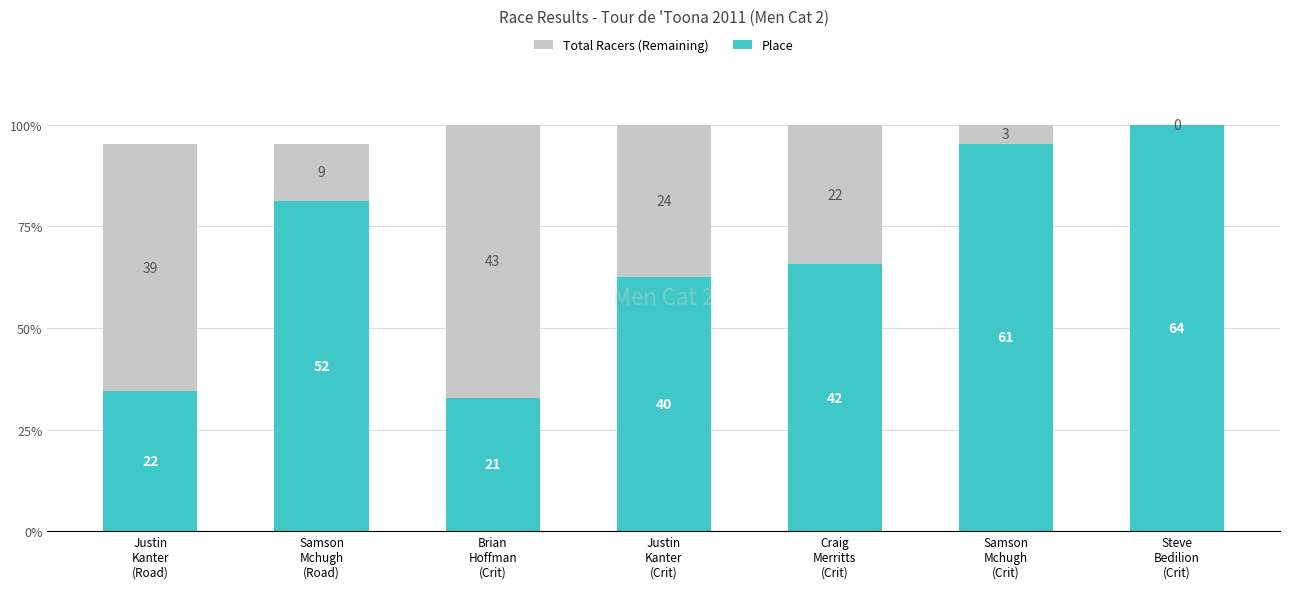

At Brian
Hoffman
(Crit), list the series in order from smallest to largest.

Place, Total Racers (Remaining)